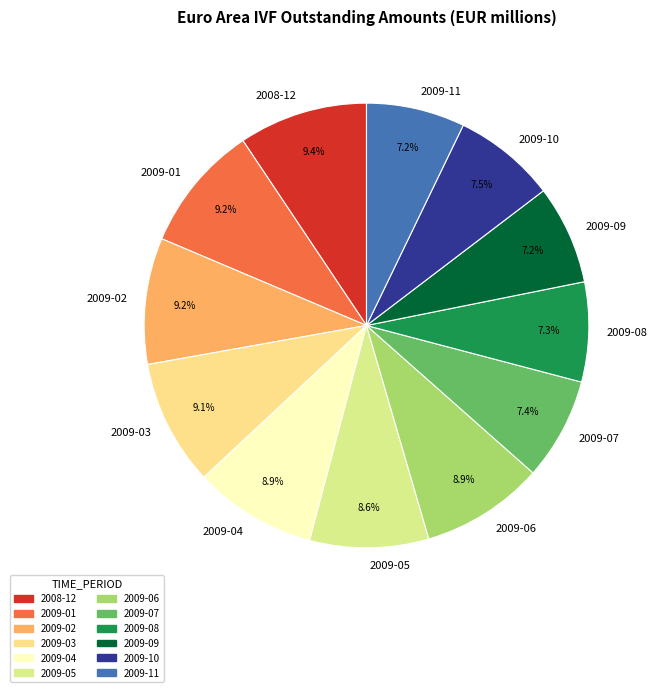

To the nearest percent, what is the combined percentage of 2009-04 and 2009-08?

16%